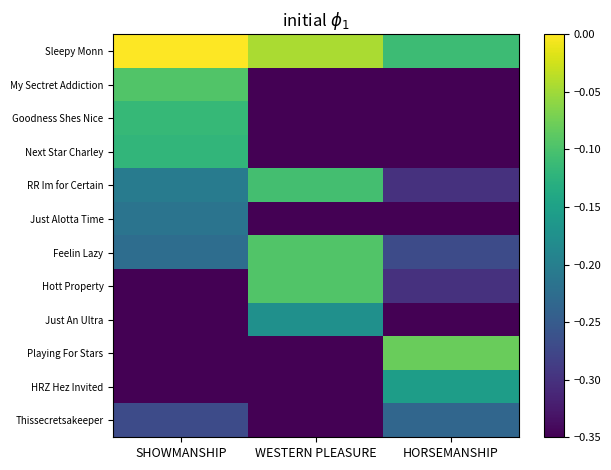

What is the difference between the highest and lowest values at HORSEMANSHIP?

0.3